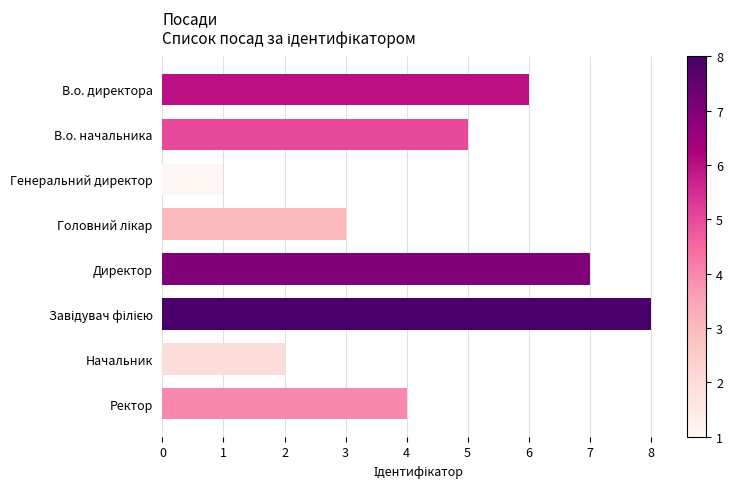

How many bars are there in total?

8